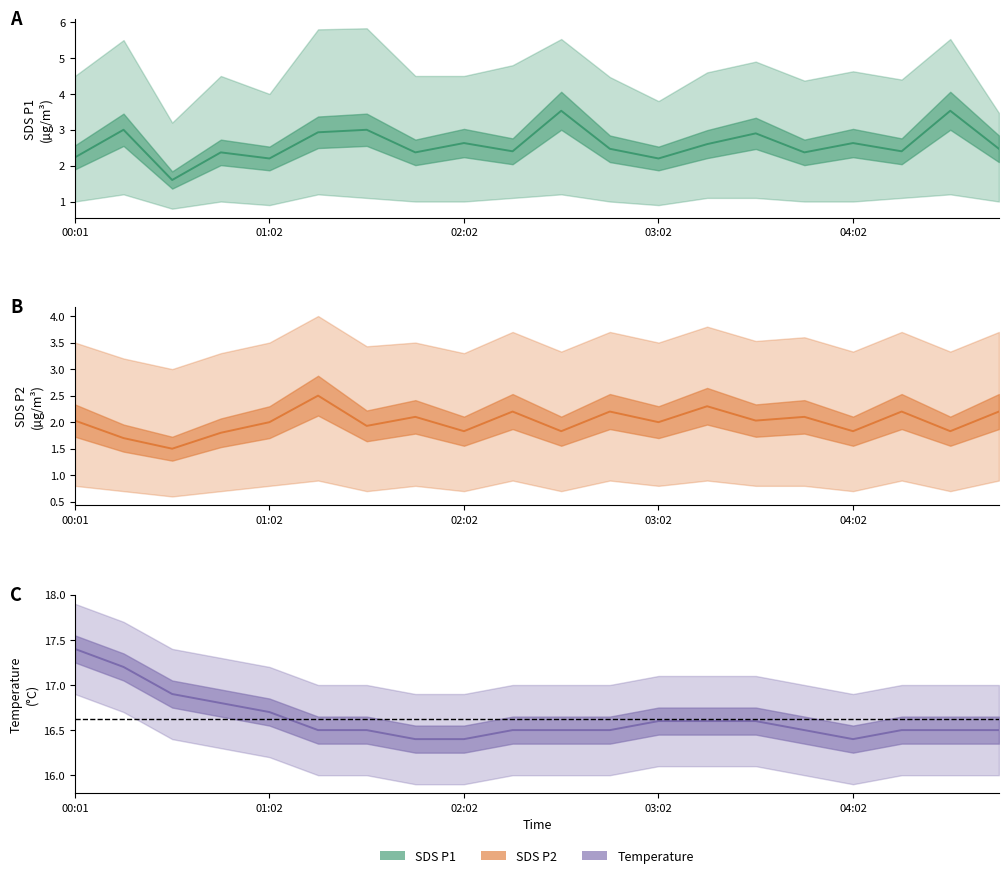

In Temp, how many points are lower than both neighbors (excluding endpoints)?

1